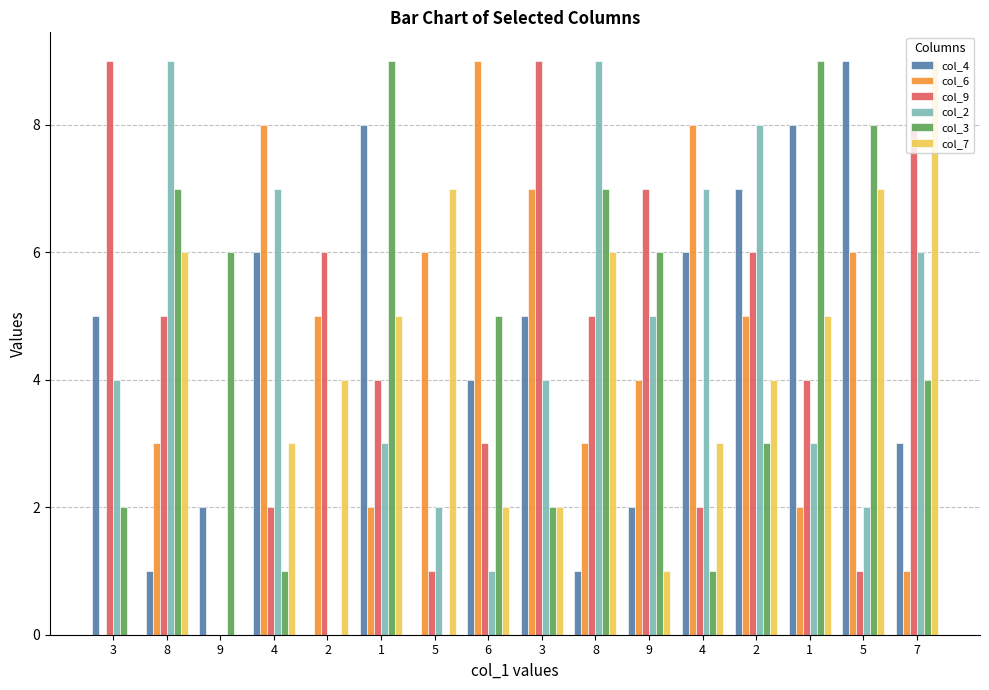

Rank the series at 4 from lowest to highest value.

col_3, col_9, col_7, col_4, col_2, col_6